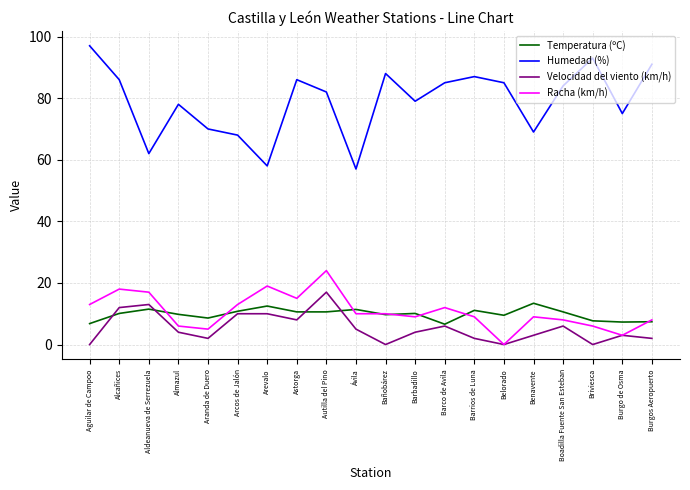

What are all the series names shown in the legend?

Temperatura (ºC), Humedad (%), Velocidad del viento (km/h), Racha (km/h)